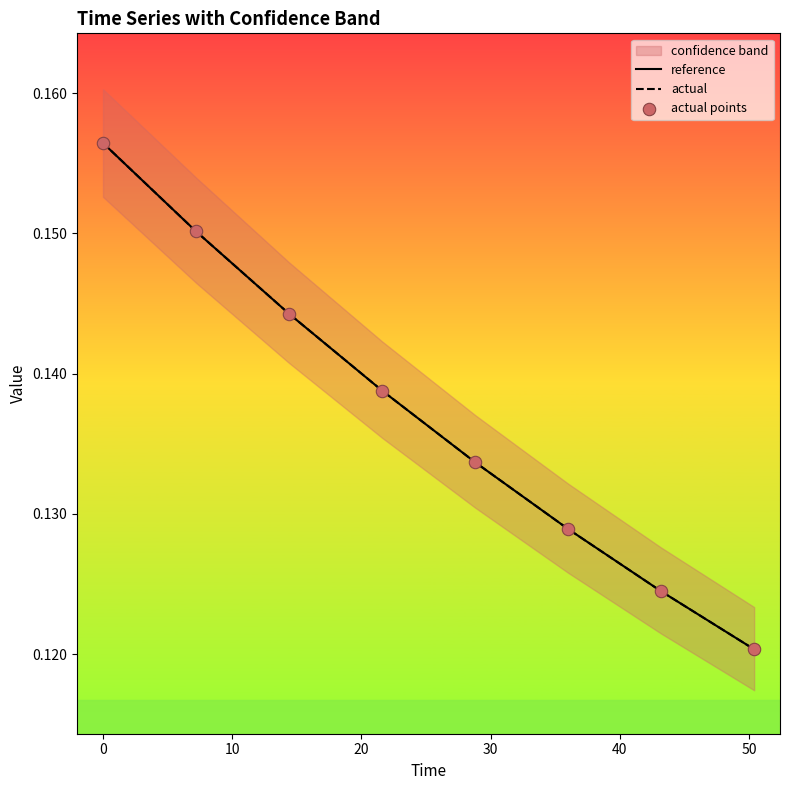

Which series has the largest Y range (max minus min)?

reference